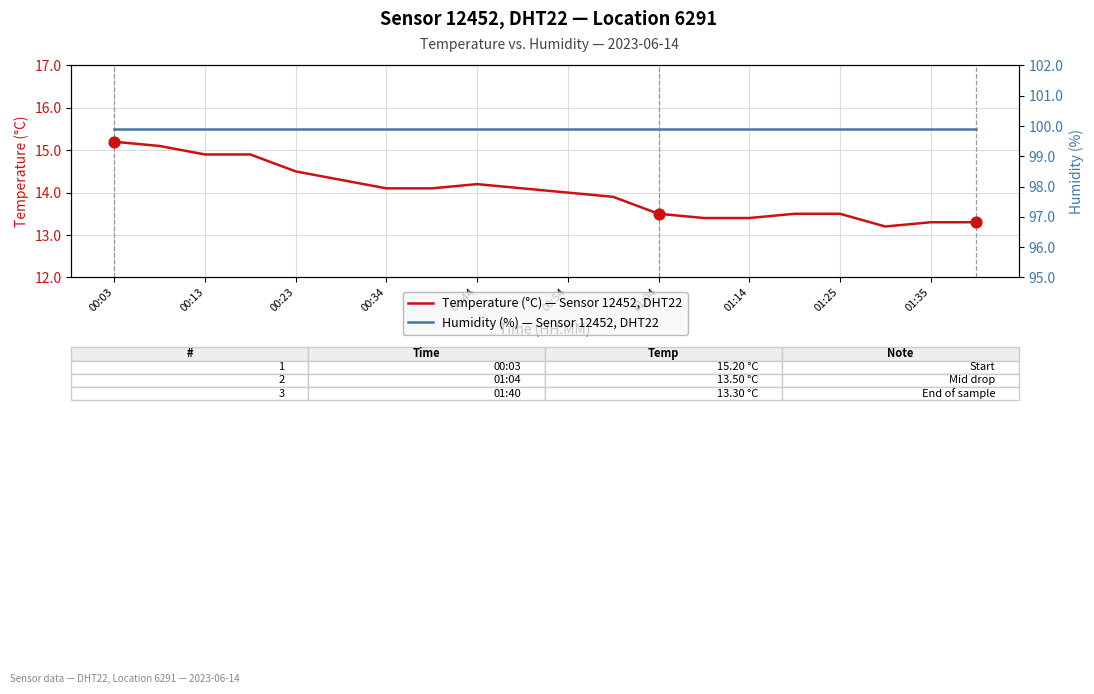

Is the value of Temperature (°C) — Sensor 12452, DHT22 at 13 greater than the value of Humidity (%) — Sensor 12452, DHT22 at 17?

No